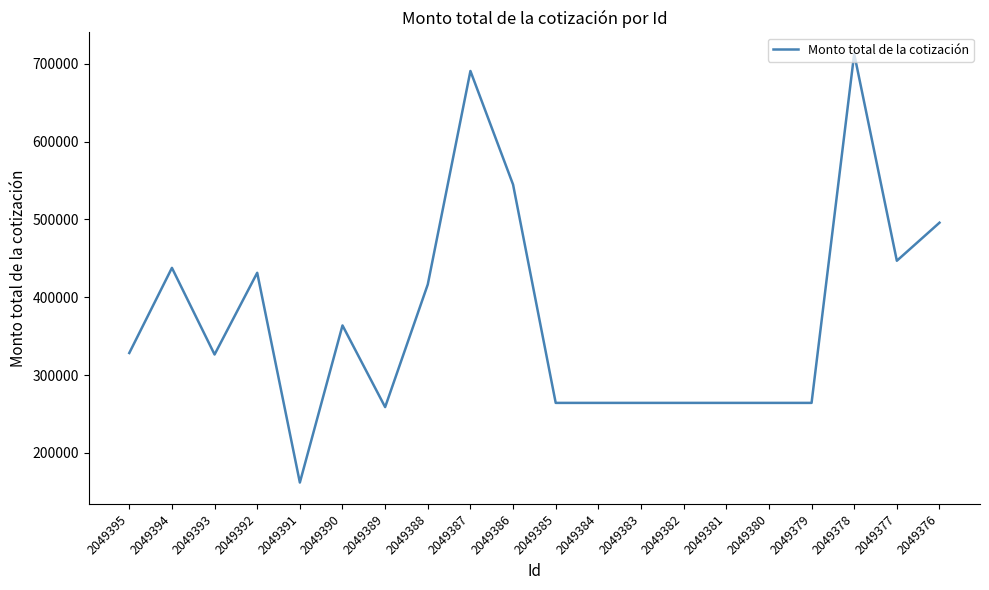

What is the ratio of the value at 2049377 to the value at 2049391?

2.8